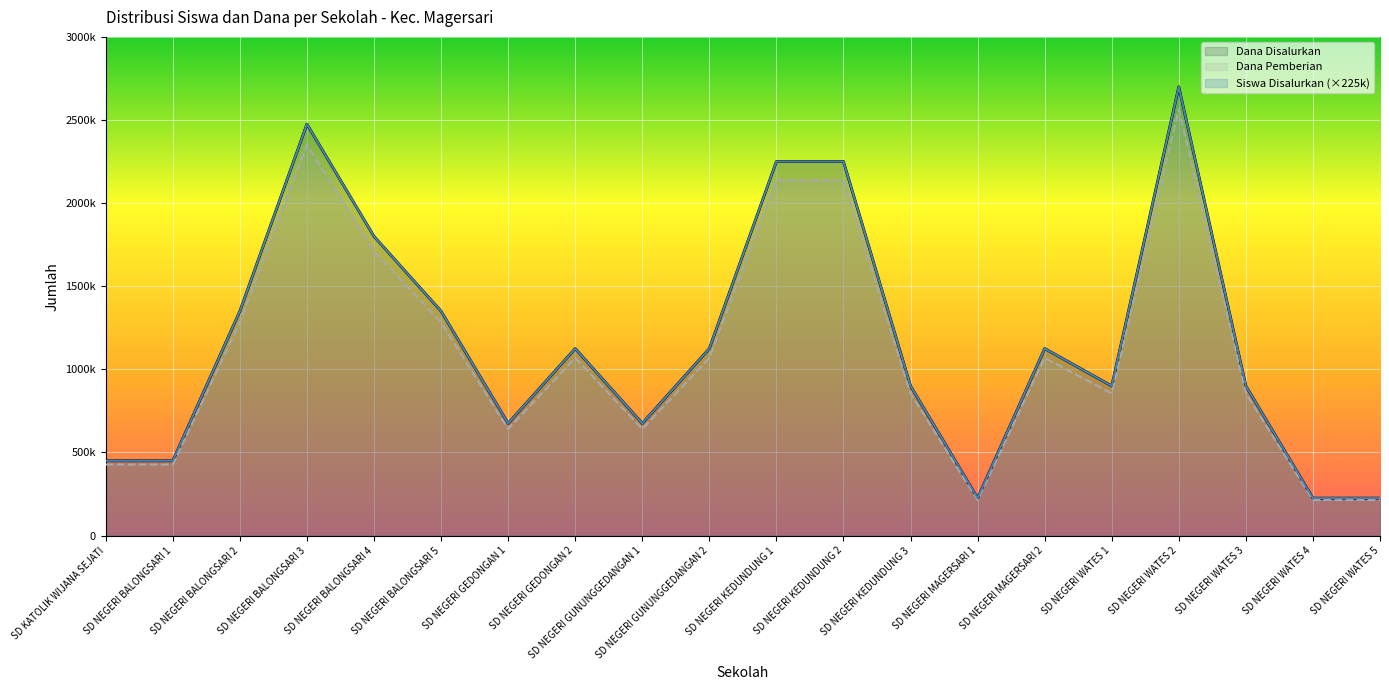

In Dana Disalurkan, how many points are higher than both neighbors (excluding endpoints)?

4